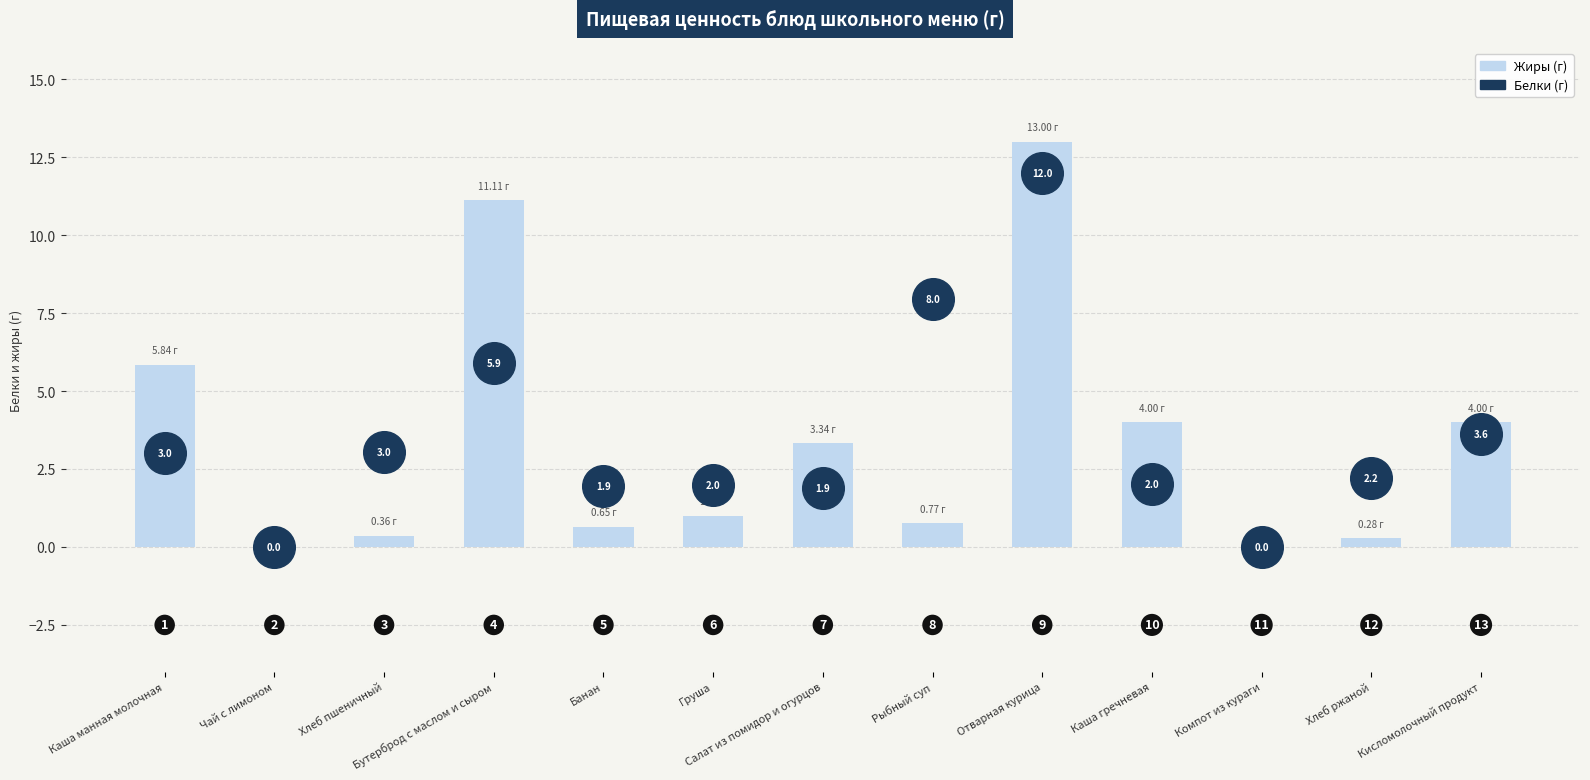

At how many categories does at least one series exceed 8?

2